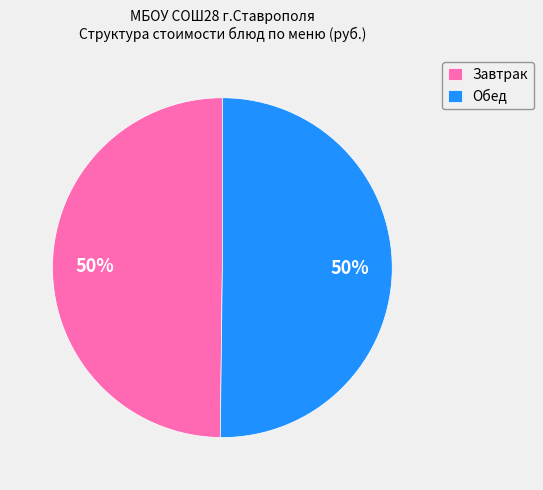

The Обед slice represents 50% of the pie. True or false?

True